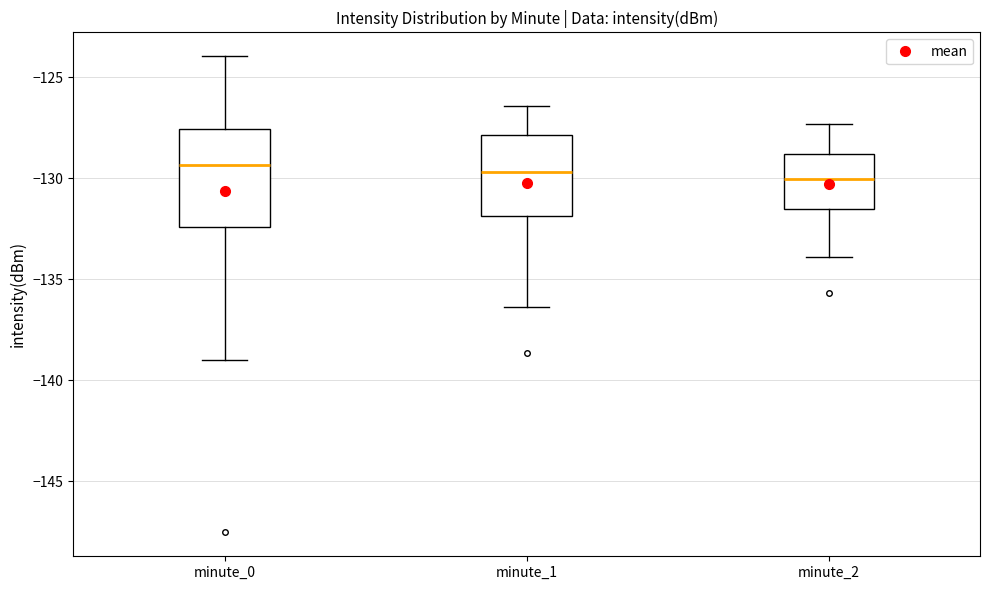

Reading left to right, transcribe this box plot: for each box, give where its median line is, the range the box spans, and where its two whiskers end, as read against the y-axis. The values are not printed on the chart, so give them approximately, as read against the axis.

minute_0: median -129.5, box -132.5 to -127.5, whiskers -139.0 to -124.0
minute_1: median -129.5, box -132.0 to -128.0, whiskers -136.5 to -126.5
minute_2: median -130.0, box -131.5 to -129.0, whiskers -134.0 to -127.5